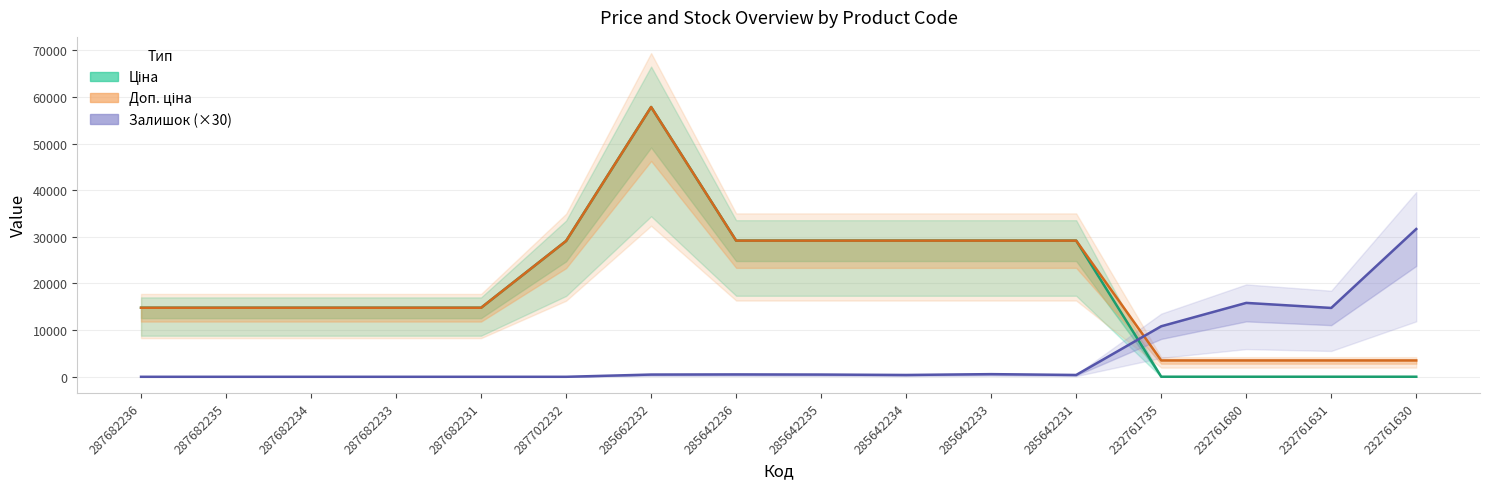

True or false: Доп. ціна has more than 1 interior local peaks.

False